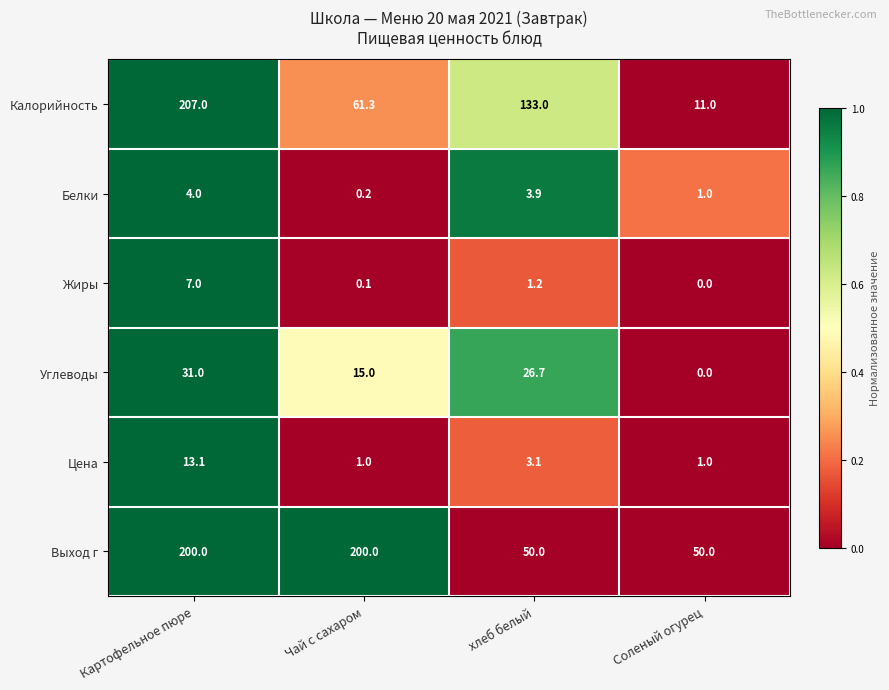

At which label is Калорийность closest to 109?

хлеб белый